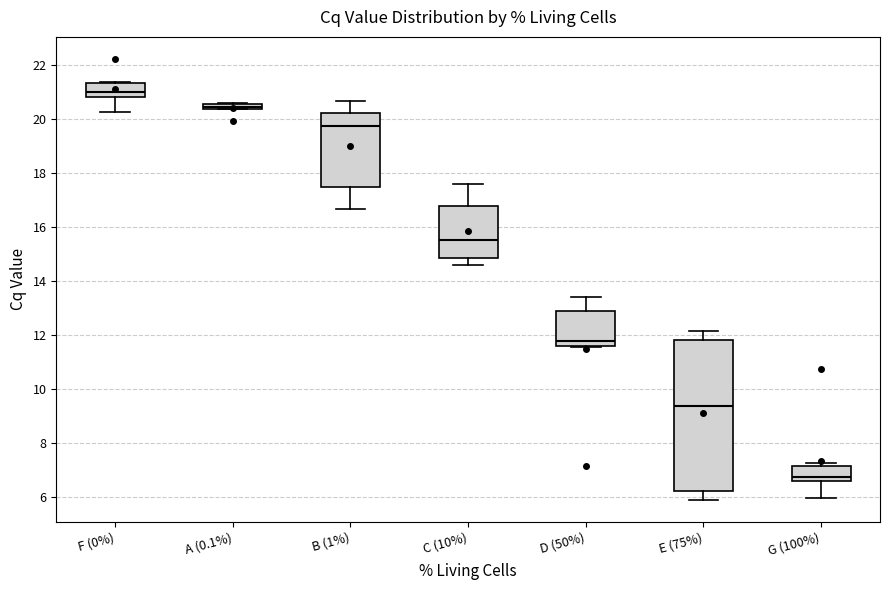

Which box is the tallest, from its lower edge to its upper edge?

E (75%)